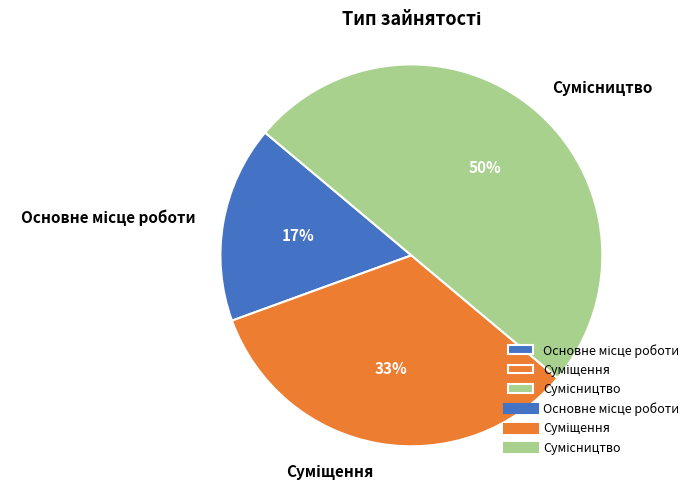

To the nearest percent, what is the difference between the largest and smallest slice percentages?

33%